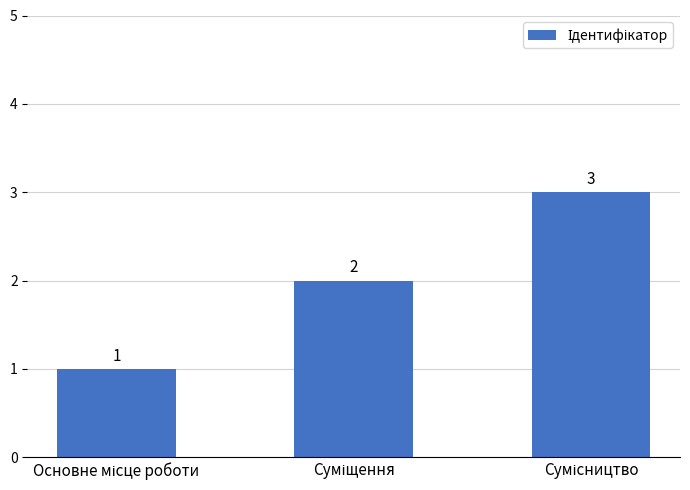

What is the value of the 3rd bar from the left?

3